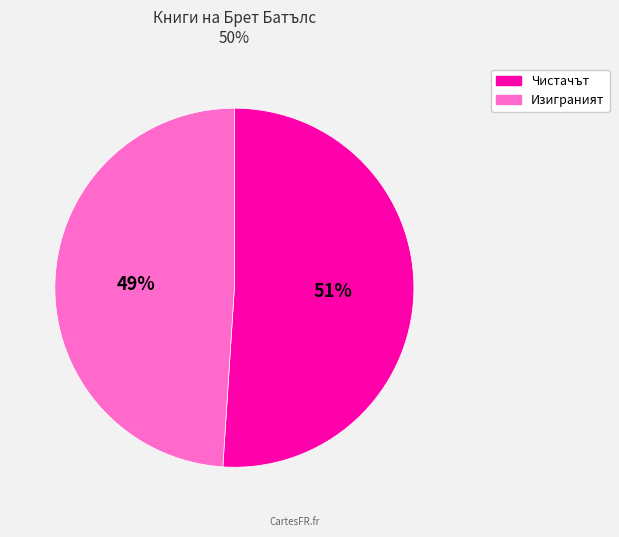

To the nearest percent, what is the difference between the largest and smallest slice percentages?

2%